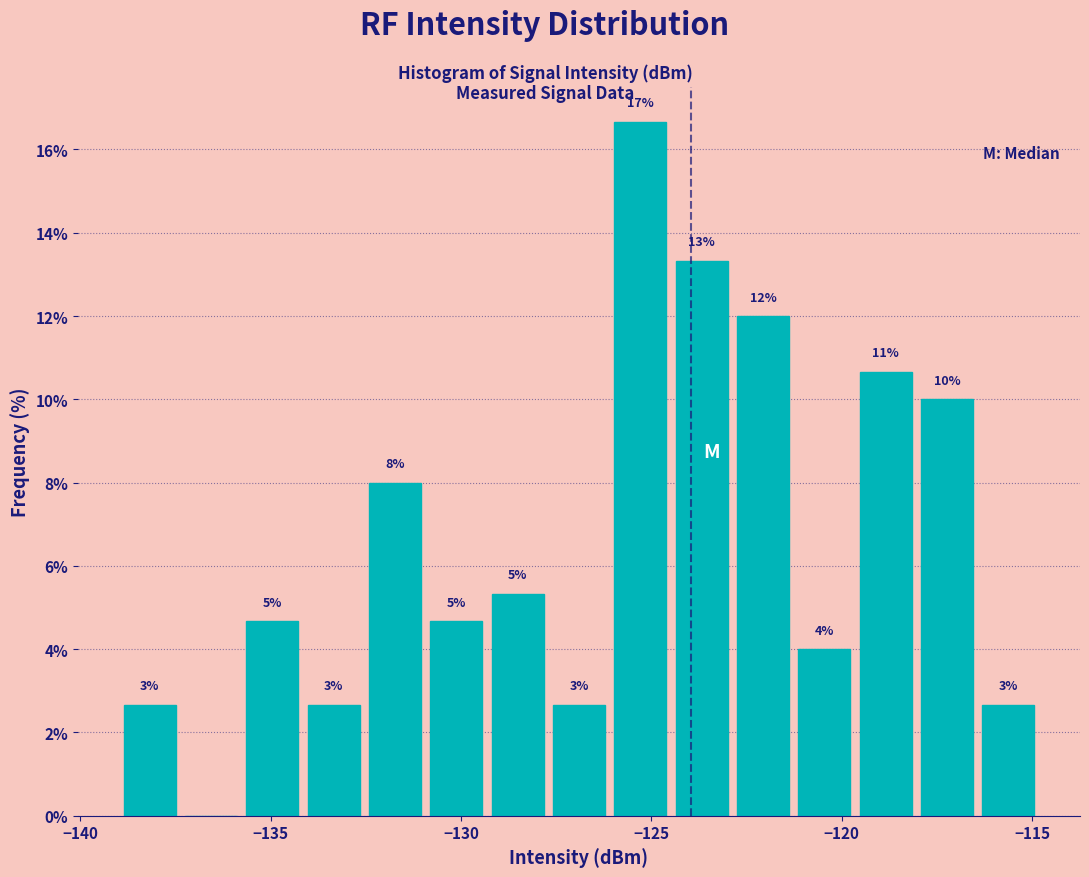

Around what value on the x-axis is the tallest bar? Give the approximate position of its centre, as read against the axis.

-125.5